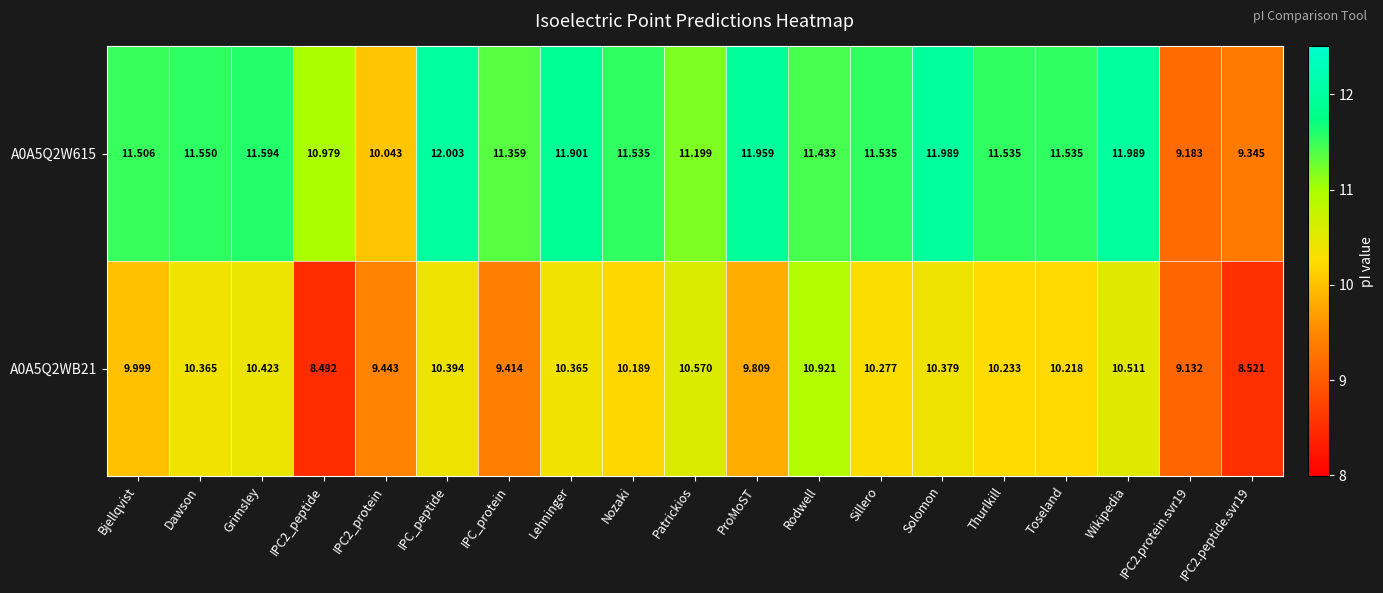

At which category is the sum across all series the highest?

Wikipedia